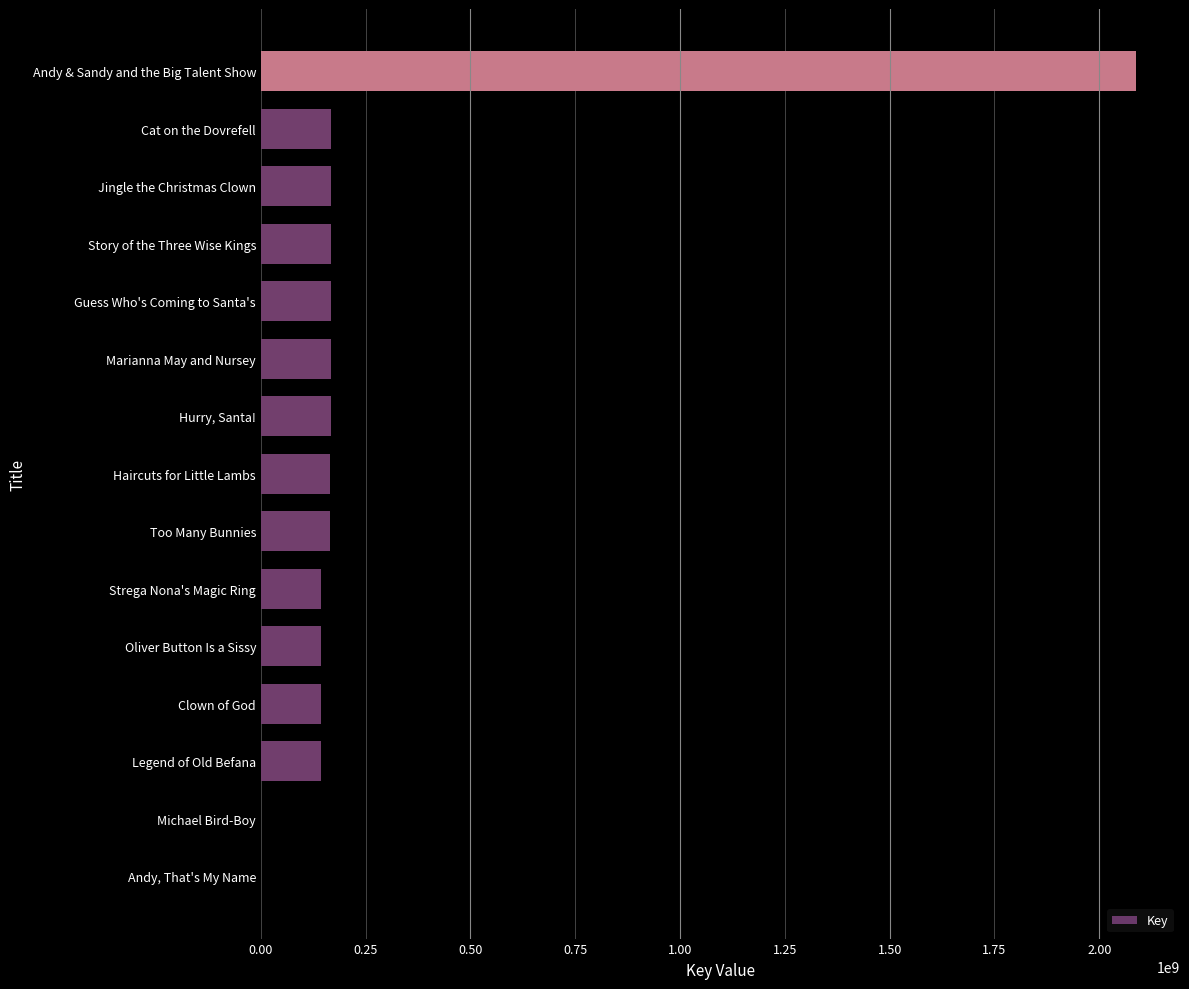

What is the sum of the values at Jingle the Christmas Clown and Andy & Sandy and the Big Talent Show?

2256116568